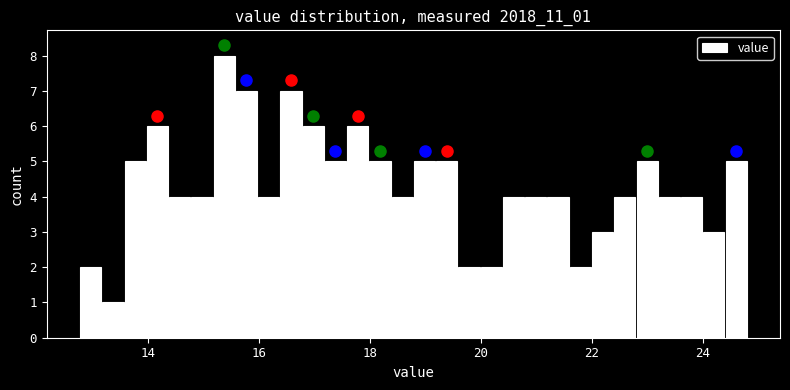

Around what value on the x-axis is the tallest bar? Give the approximate position of its centre, as read against the axis.

15.4